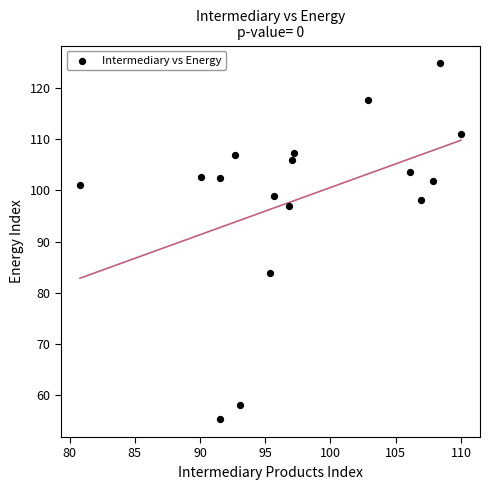

What is the range of X values (max minus min)?

29.2